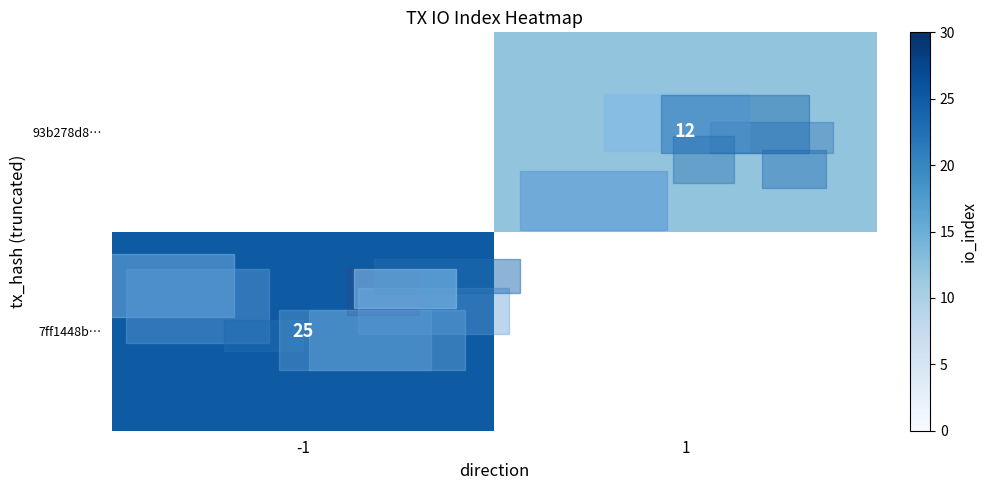

The value of 93b278d8… at 1 is 17. True or false?

False